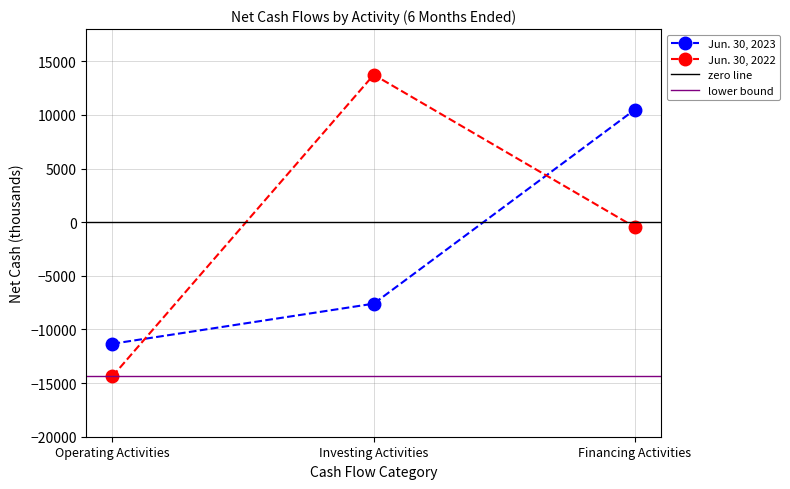

What is the difference between the highest and lowest values at Investing Activities?

21339